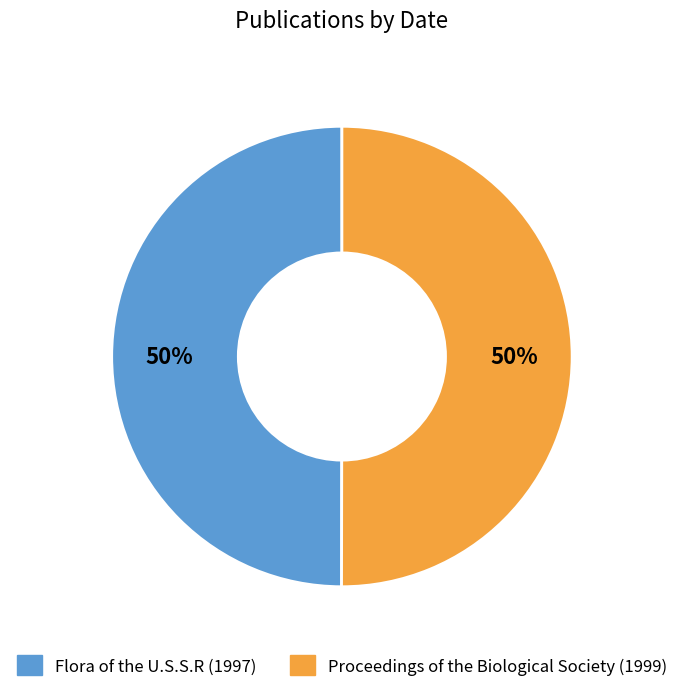

What is the ratio of the value at Flora of the U.S.S.R (1997) to the value at Proceedings of the Biological Society (1999)?

1.0